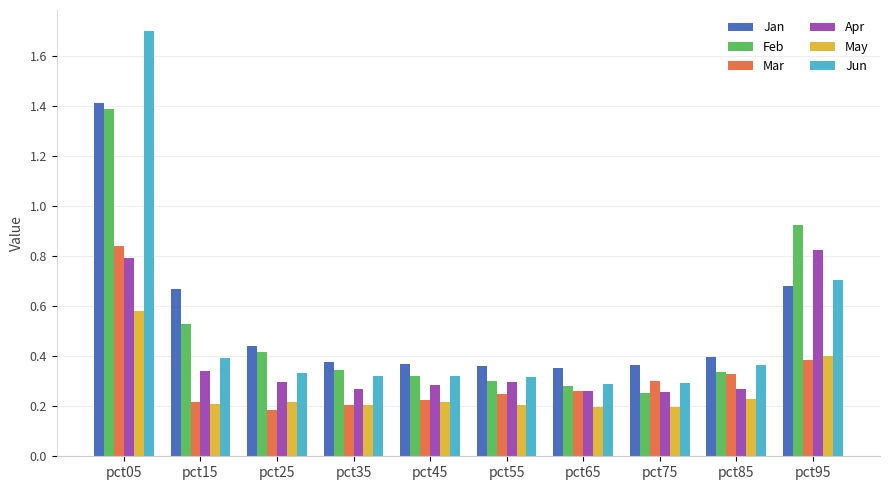

The value of Mar at pct95 is 0.4. True or false?

True